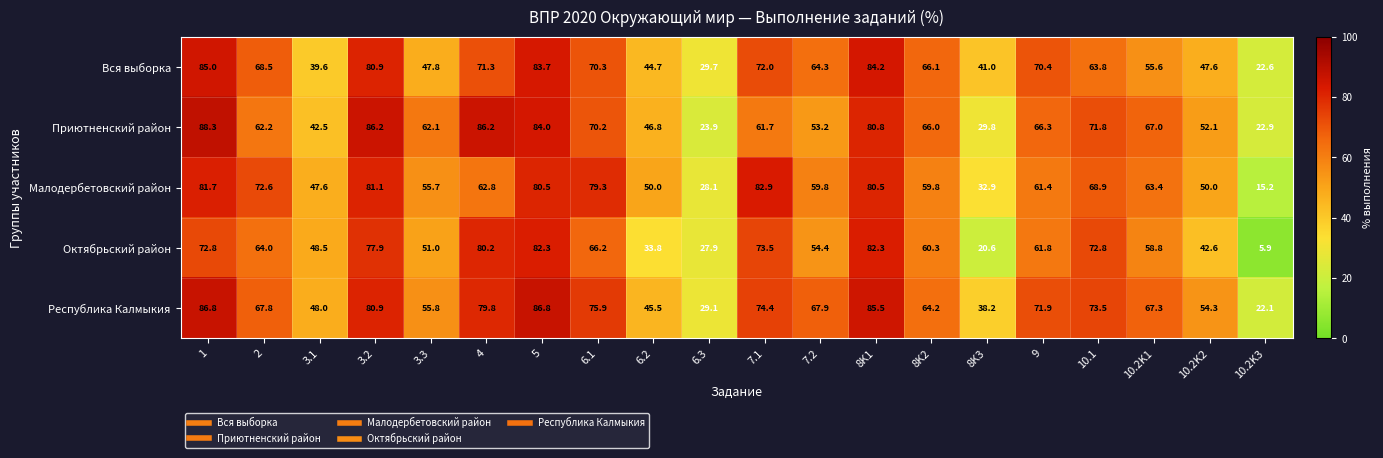

Count the number of categories in the chart.

20